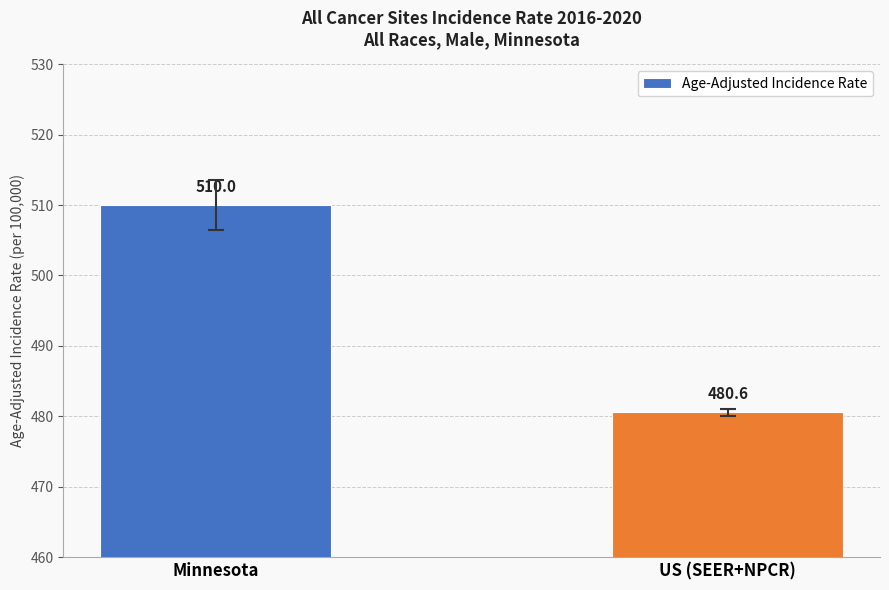

What is the change in value from Minnesota to US (SEER+NPCR)?

-29.4